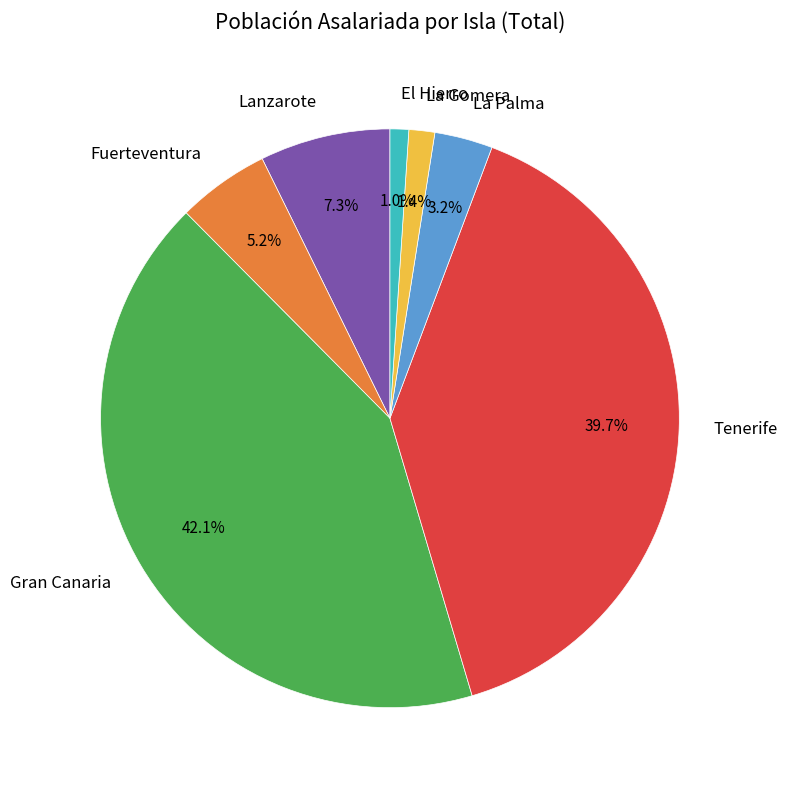

To the nearest percent, what portion does Gran Canaria represent?

42%